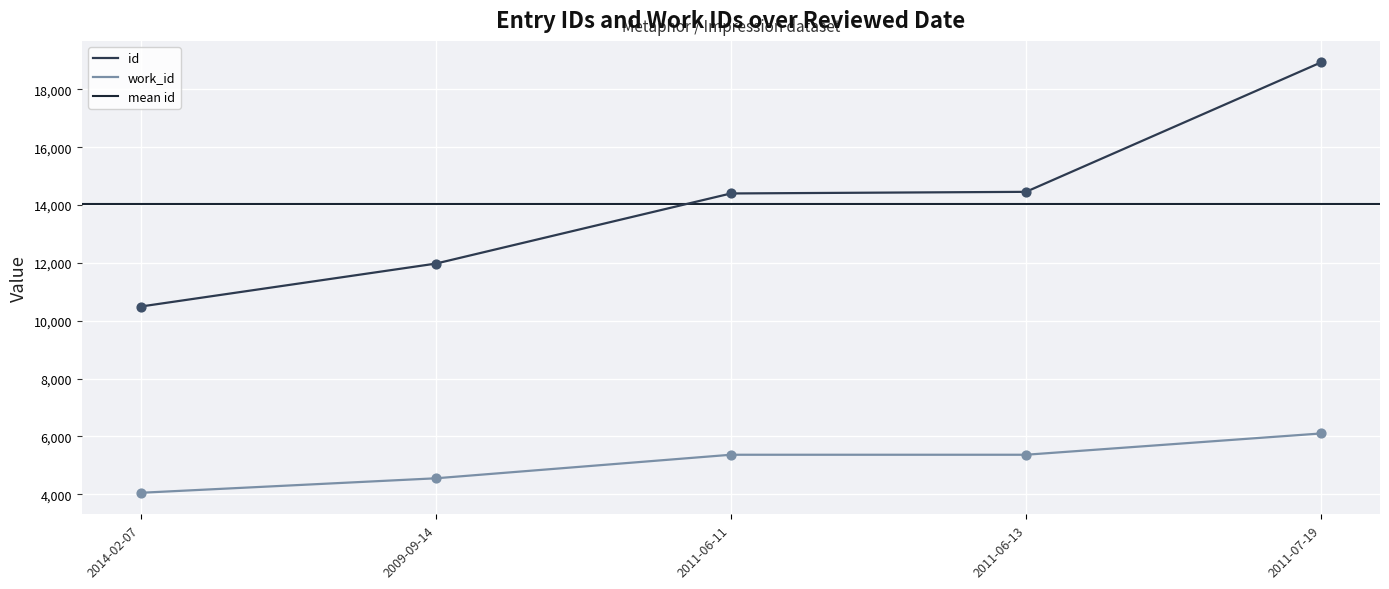

Which series has the widest spread of Y values?

id